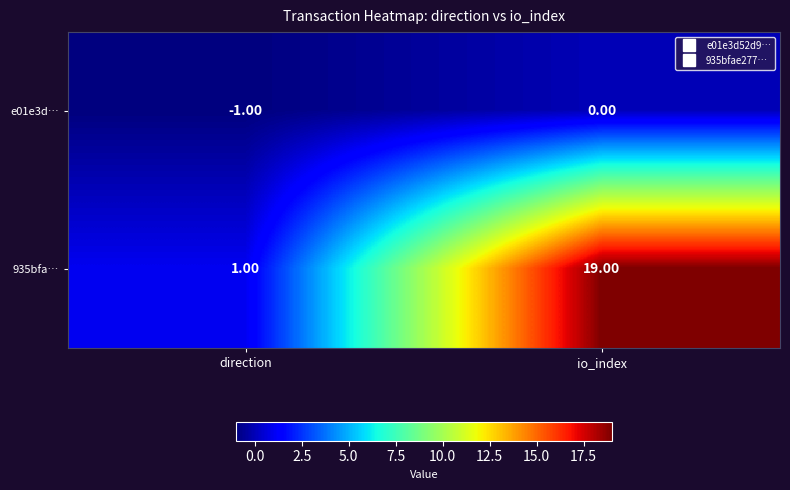

Rank the series by their maximum value, from highest to lowest.

935bfa…, e01e3d…